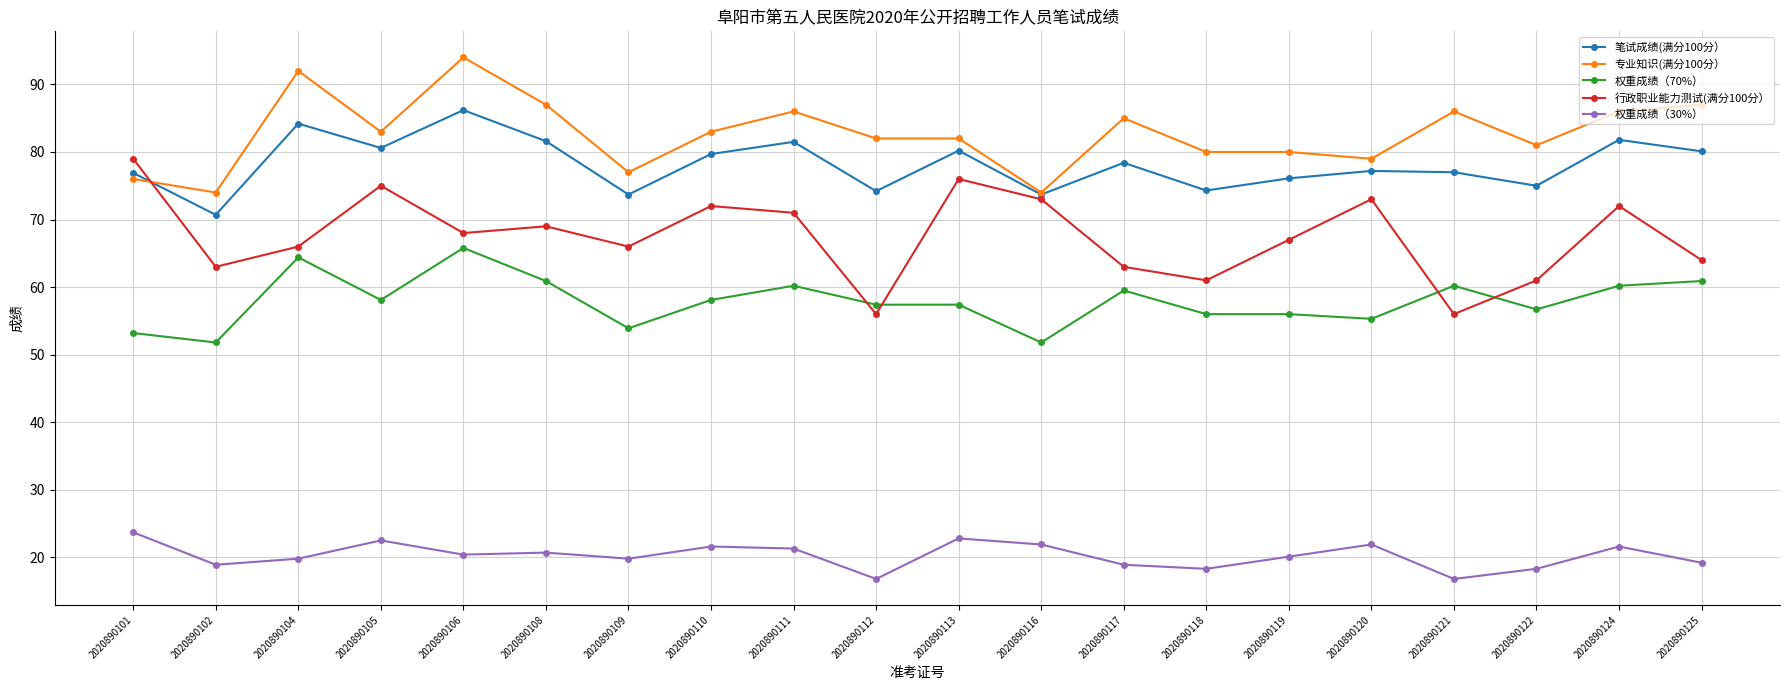

Which series has the largest total across all categories?

专业知识(满分100分）